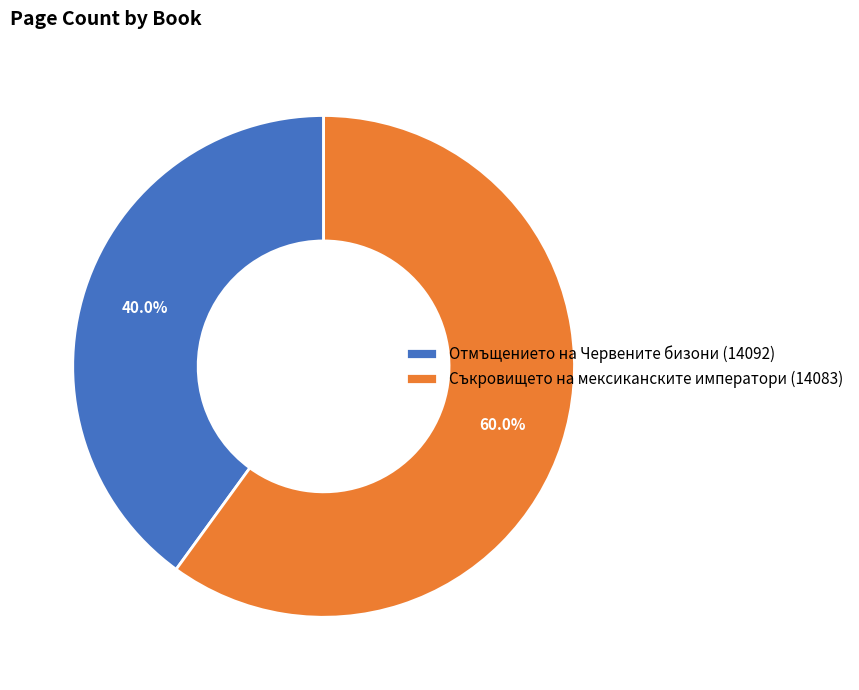

The Съкровището на мексиканските императори (14083) slice represents 60% of the pie. True or false?

True